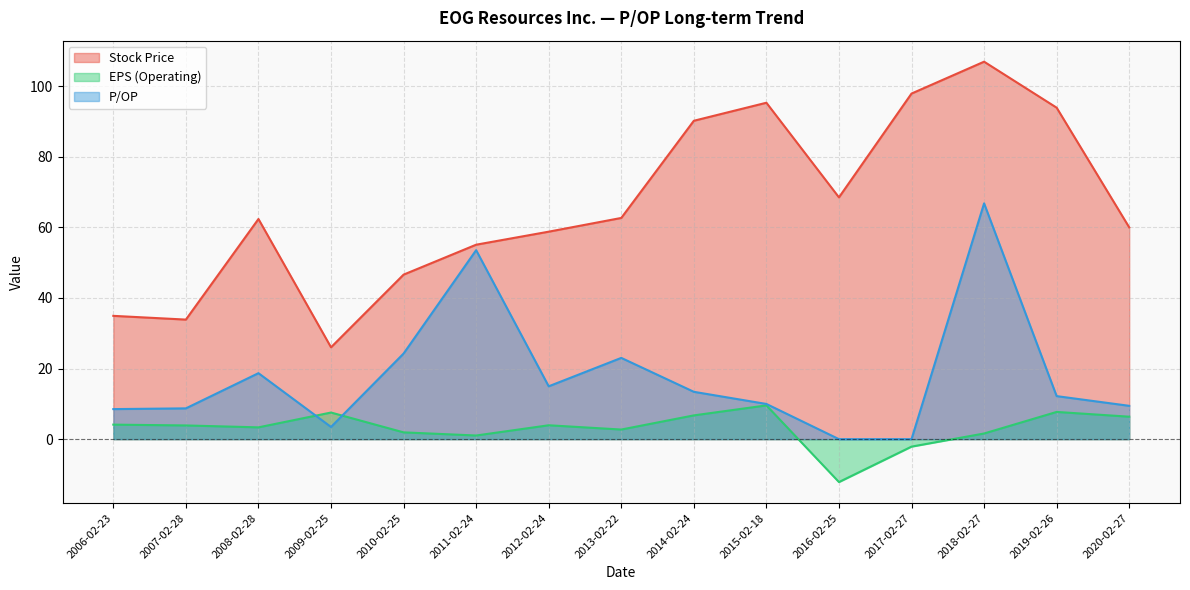

Does the chart display data point markers on the line(s)?

No